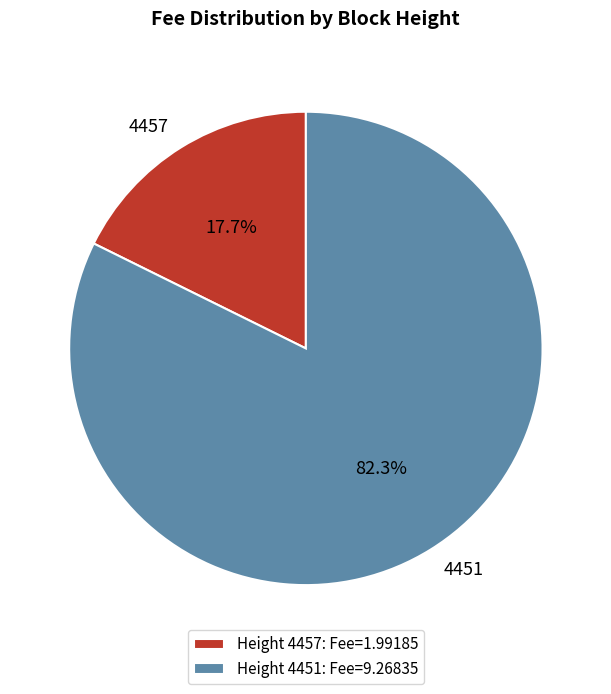

Between 4451 and 4457, which is larger?

4451